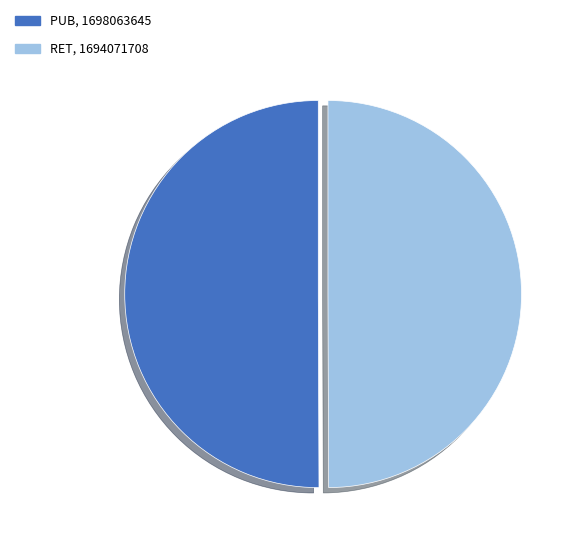

Approximately how many times larger is the value at RET compared to PUB?

1.0